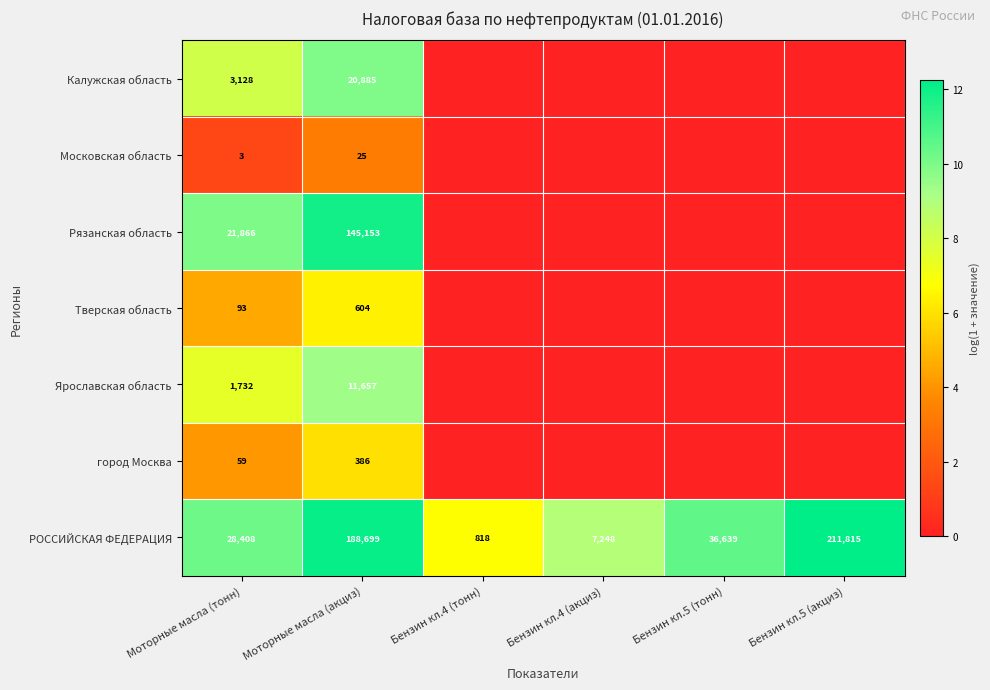

The value of РОССИЙСКАЯ ФЕДЕРАЦИЯ at Моторные масла (акциз) is 188699. True or false?

True